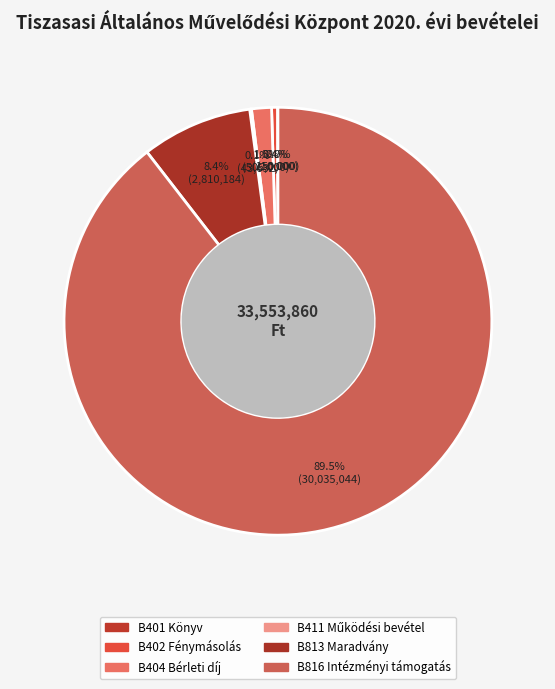

How many slices are in this pie chart?

6